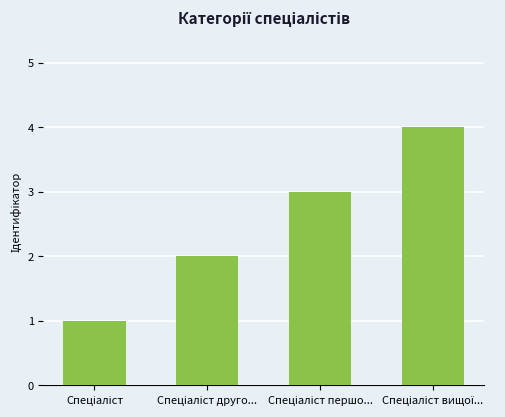

What is the greatest value displayed?

4